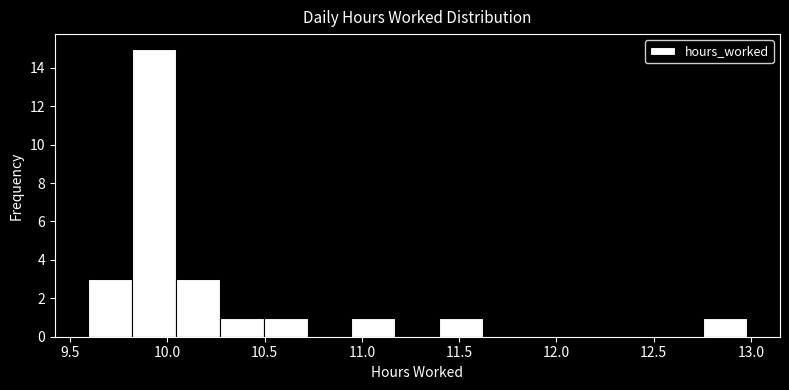

Reading left to right, transcribe this chart: for each bar, give the range it covers on the x-axis and its height. Neither the bar edges nor the heights are printed on the chart, so give them approximately, as read against the axes.

9.60 to 9.80: 3
9.80 to 10.05: 15
10.05 to 10.25: 3
10.25 to 10.50: 1
10.50 to 10.70: 1
10.70 to 10.95: 0
10.95 to 11.15: 1
11.15 to 11.40: 0
11.40 to 11.60: 1
11.60 to 11.85: 0
11.85 to 12.10: 0
12.10 to 12.30: 0
12.30 to 12.55: 0
12.55 to 12.75: 0
12.75 to 13.00: 1